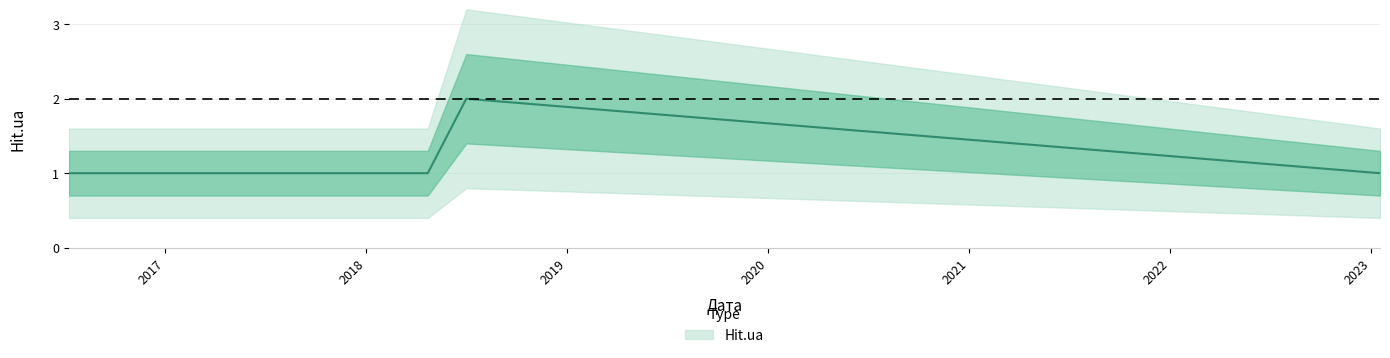

At which label is the value closest to 1?

2016-07-10